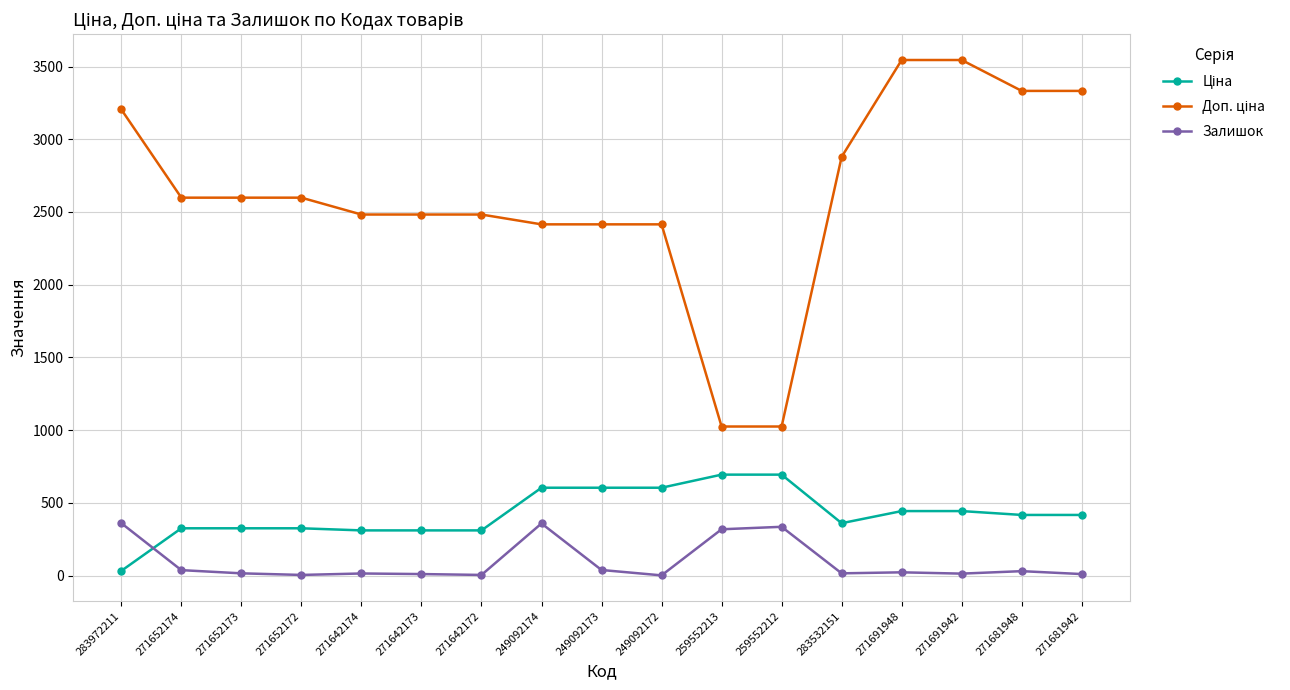

What is the difference between the second highest and second lowest values in the Залишок series?

354.0